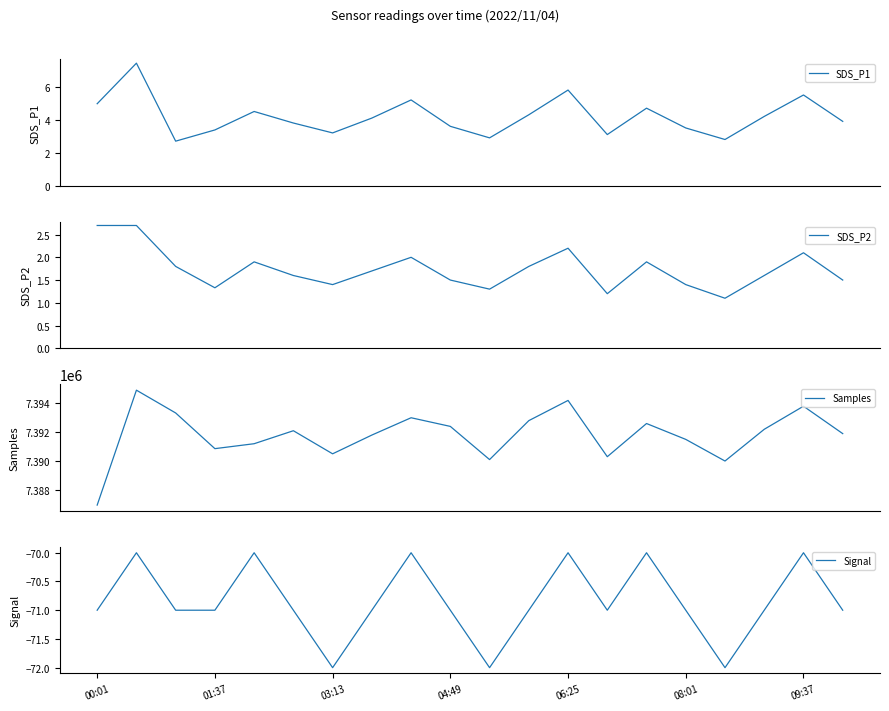

Reading left to right, what are all the values shown in this chart?

SDS_P1: 5.0	7.4	2.7	3.4	4.5	3.8	3.2	4.1	5.2	3.6	2.9	4.3	5.8	3.1	4.7	3.5	2.8	4.2	5.5	3.9
SDS_P2: 2.7	2.7	1.8	1.3	1.9	1.6	1.4	1.7	2.0	1.5	1.3	1.8	2.2	1.2	1.9	1.4	1.1	1.6	2.1	1.5
Samples: 7386945.0	7394912.0	7393332.0	7390858.0	7391200.0	7392100.0	7390500.0	7391800.0	7393000.0	7392400.0	7390100.0	7392800.0	7394200.0	7390300.0	7392600.0	7391500.0	7390000.0	7392200.0	7393800.0	7391900.0
Signal: -71.0	-70.0	-71.0	-71.0	-70.0	-71.0	-72.0	-71.0	-70.0	-71.0	-72.0	-71.0	-70.0	-71.0	-70.0	-71.0	-72.0	-71.0	-70.0	-71.0